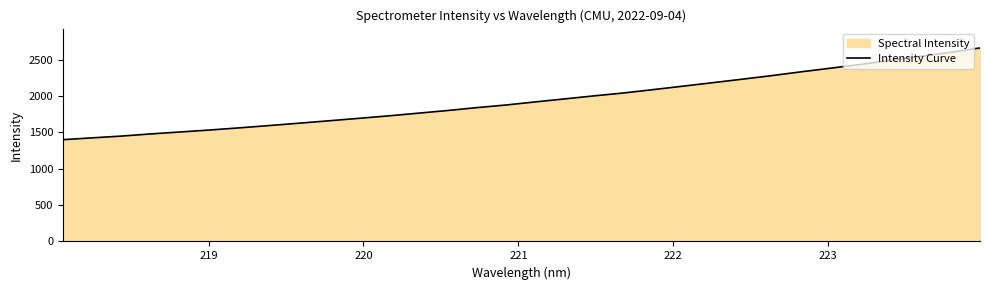

What is the greatest value displayed?

2660.2